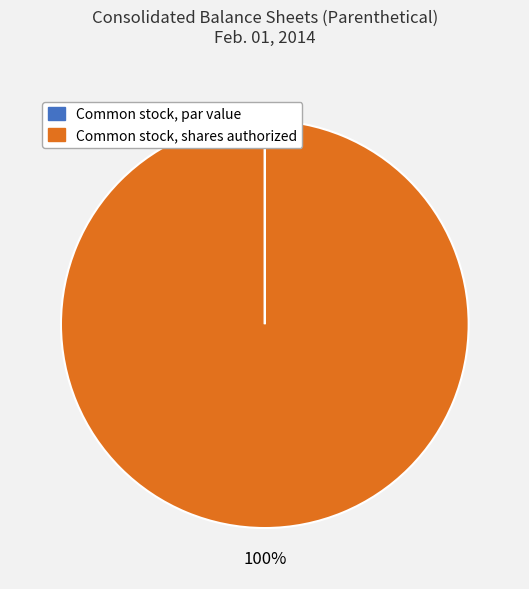

To the nearest percent, what is the average slice percentage?

50%